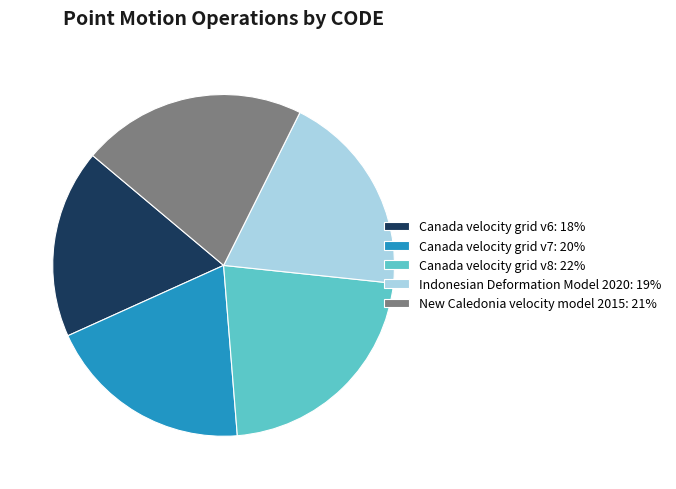

How many slices are in this pie chart?

5